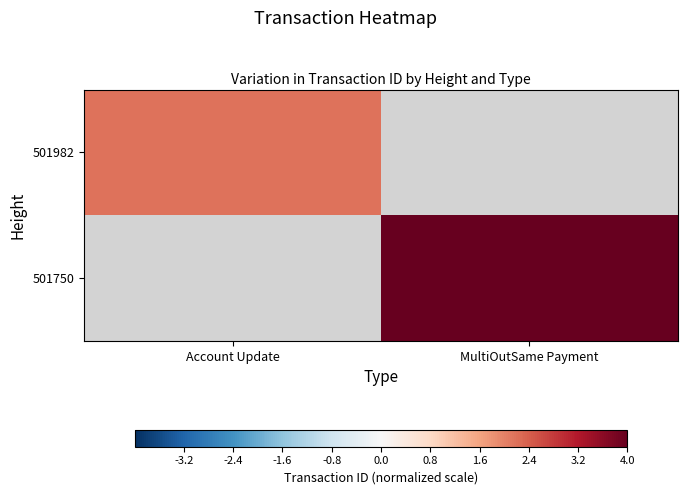

Which category has the highest value in the 501750 series?

Account Update